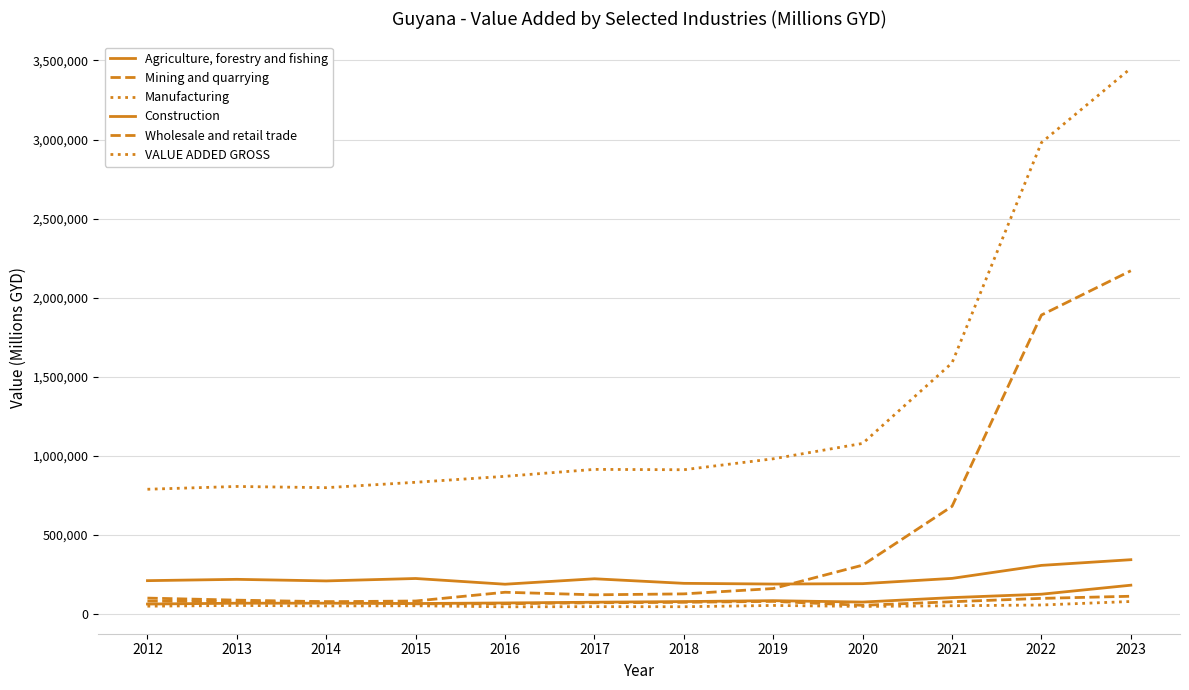

Where does the Mining and quarrying series first go above 137882?

2019